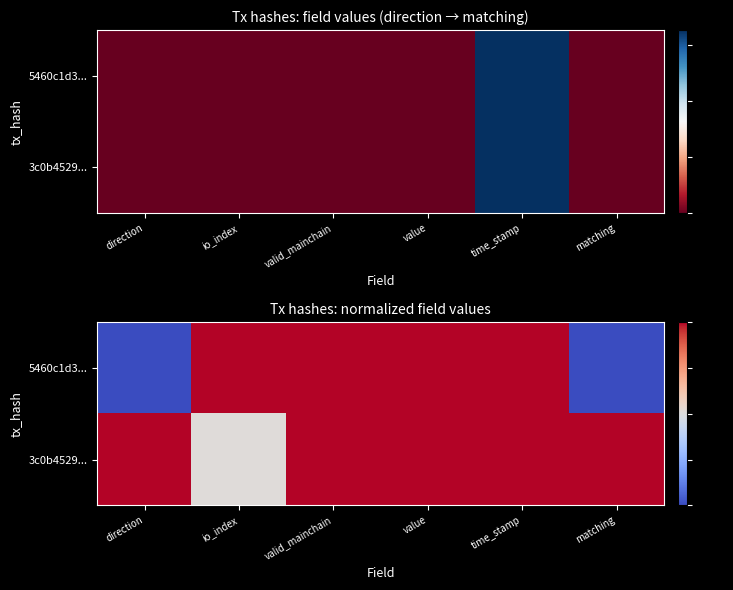

True or false: 3c0b4529... has a value of 1.5 at direction.

False